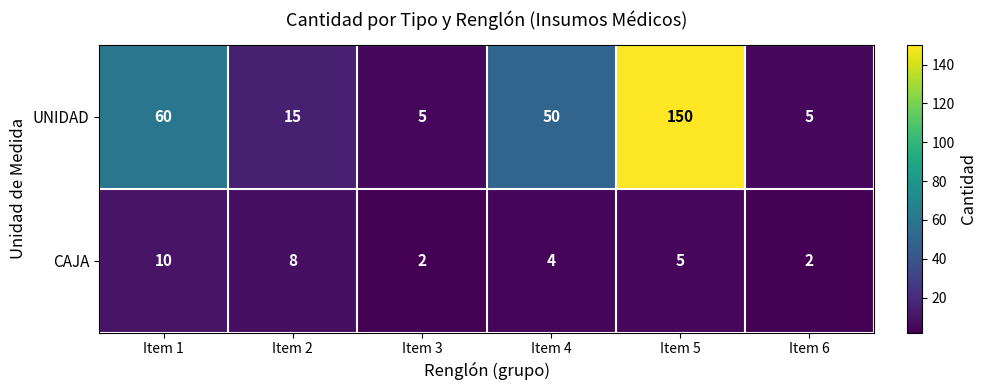

Which category has the highest value in the CAJA series?

Item 1